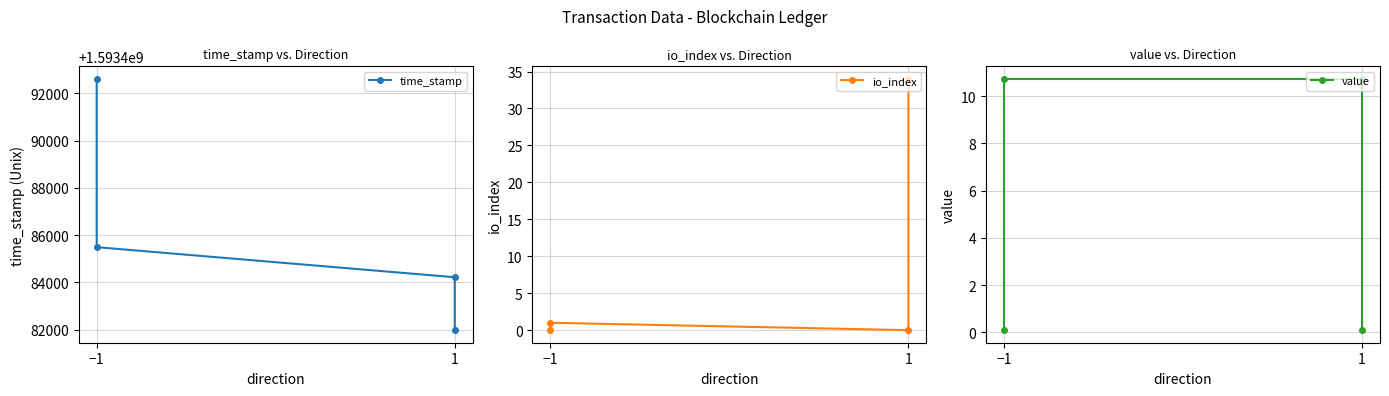

Which series ends up on top after the final intersection of value and io_index?

io_index